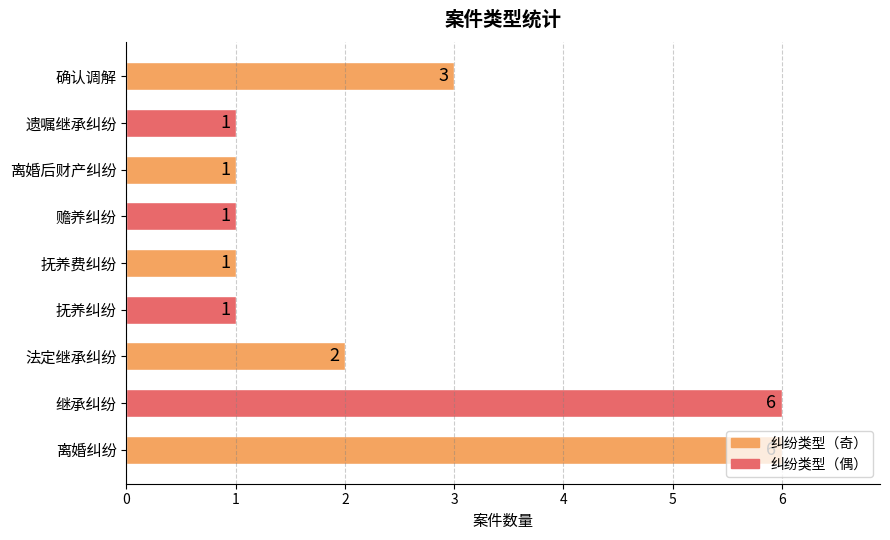

What is the maximum value shown in the chart?

6